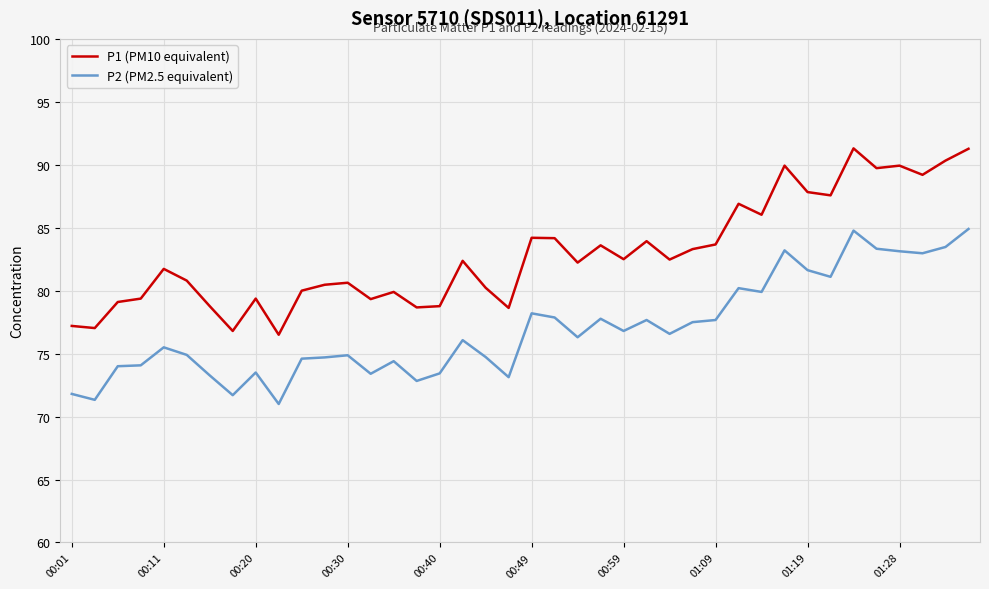

True or false: P1 (PM10 equivalent) and P2 (PM2.5 equivalent) intersect in this chart.

False